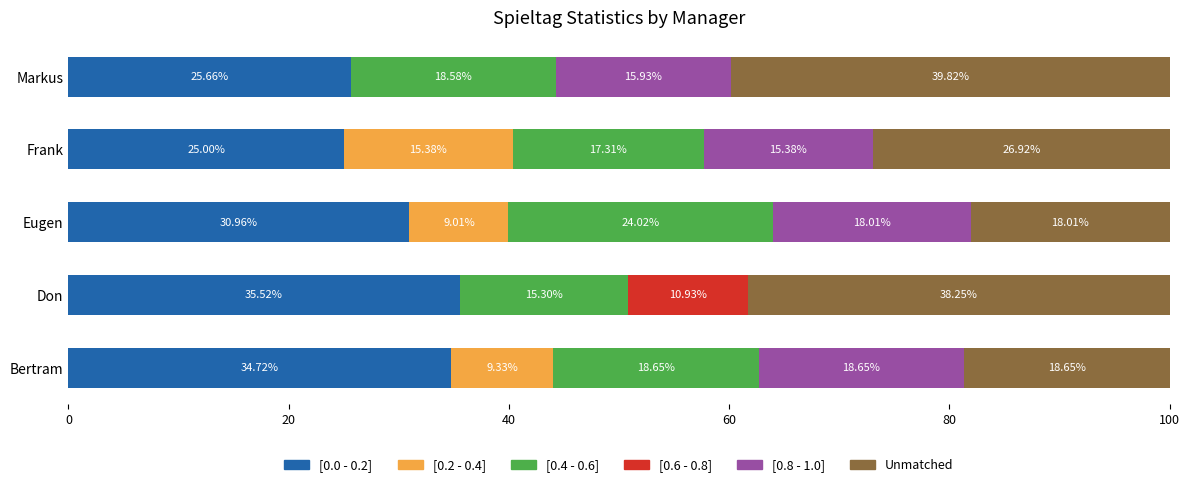

What is the total value across all series at Bertram?

100.0